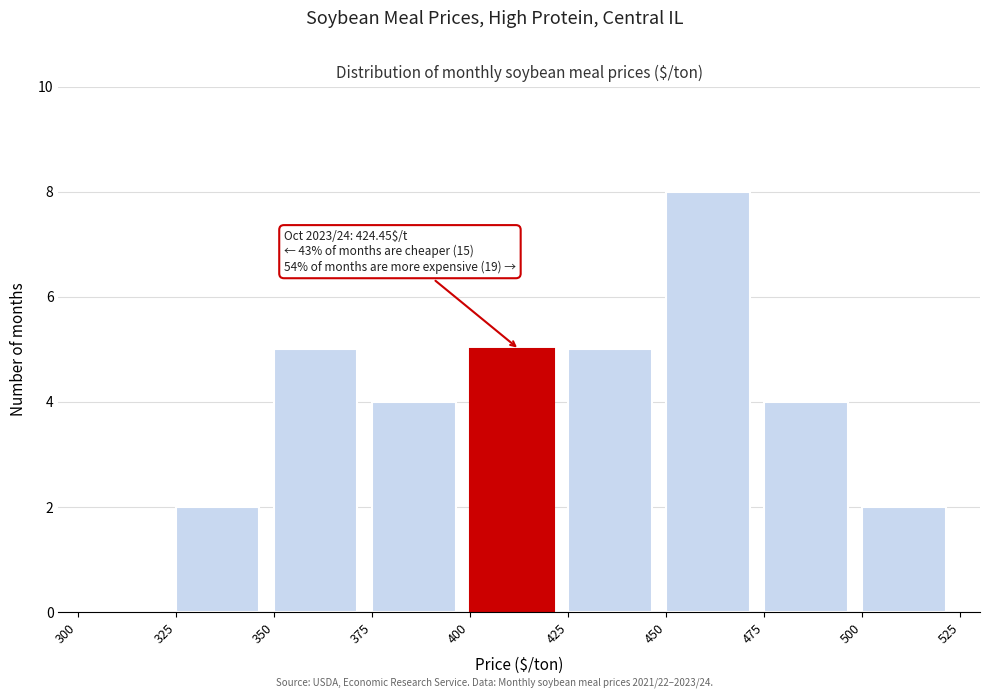

Which range on the x-axis has the tallest bar?

450 to 475